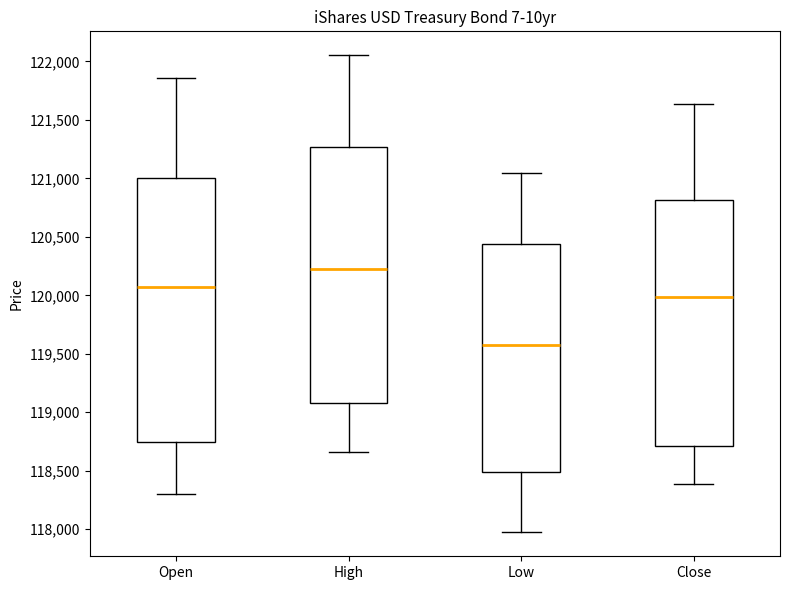

Reading left to right, read every box against the y-axis: the position of its median line, the range the box covers, and the ends of its whiskers. The values are not printed on the chart, so give them approximately, as read against the axis.

Open: median 120050, box 118750 to 121000, whiskers 118300 to 121850
High: median 120250, box 119100 to 121250, whiskers 118650 to 122050
Low: median 119600, box 118500 to 120450, whiskers 117950 to 121050
Close: median 120000, box 118700 to 120800, whiskers 118400 to 121650